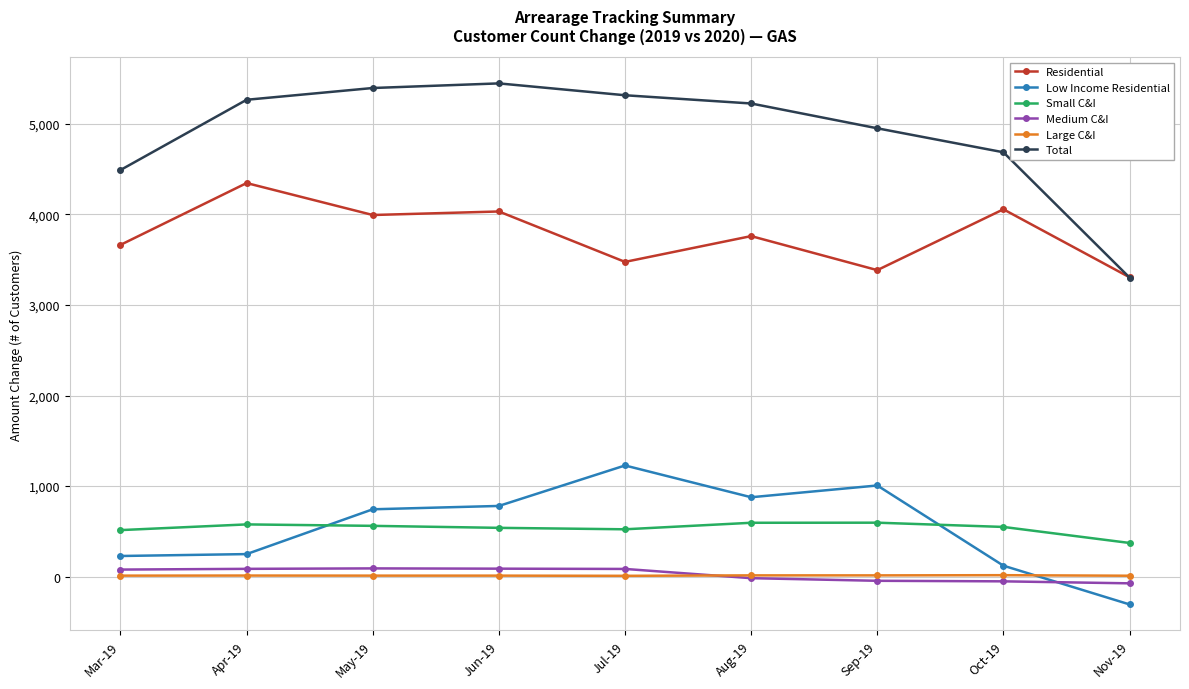

Which series has the largest total across all categories?

Total